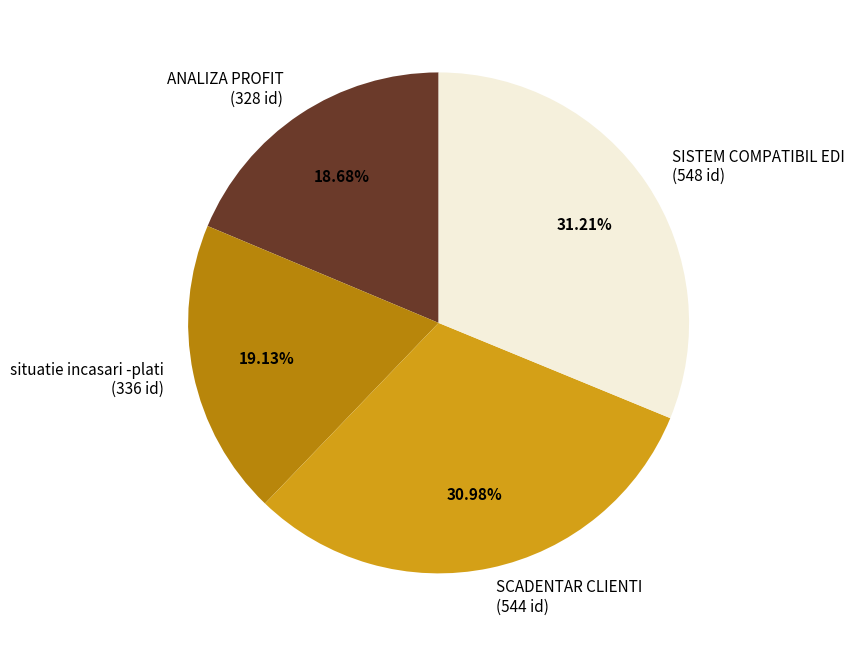

Does any single category account for the majority?

No